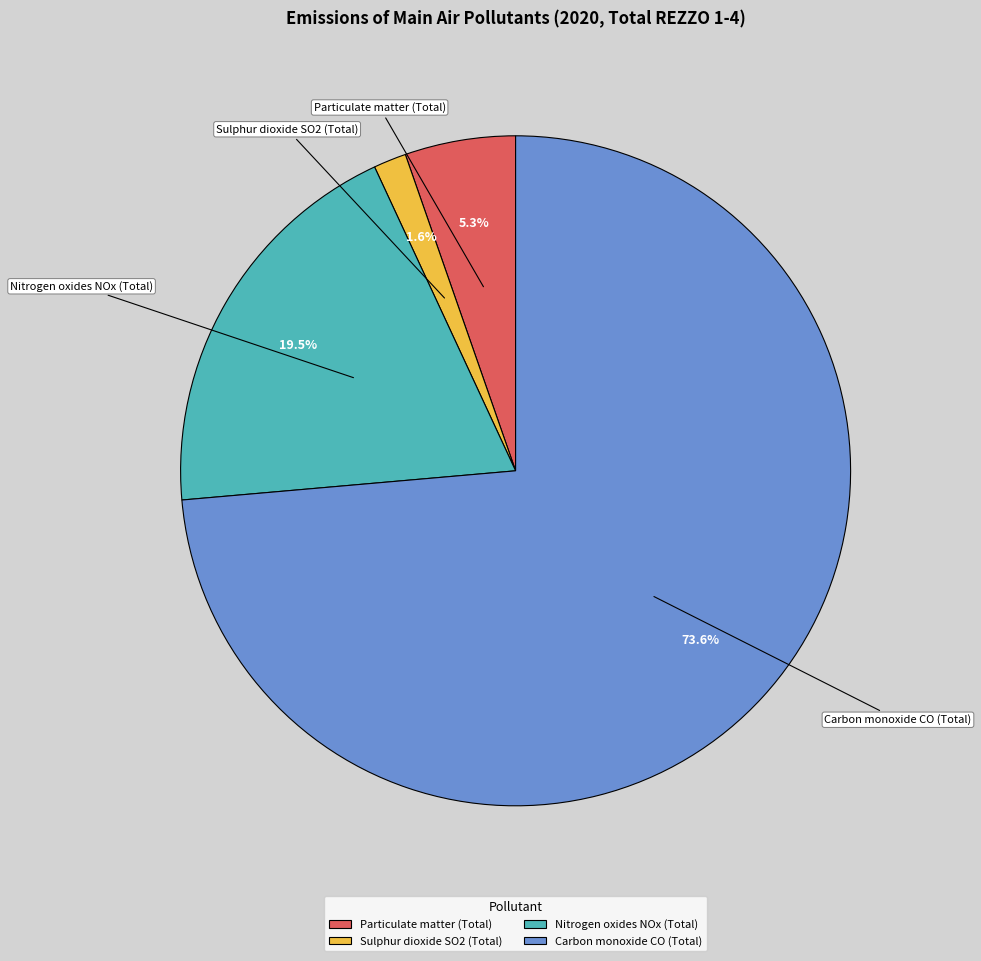

Which slice represents more than half of the pie?

Carbon monoxide CO (Total)